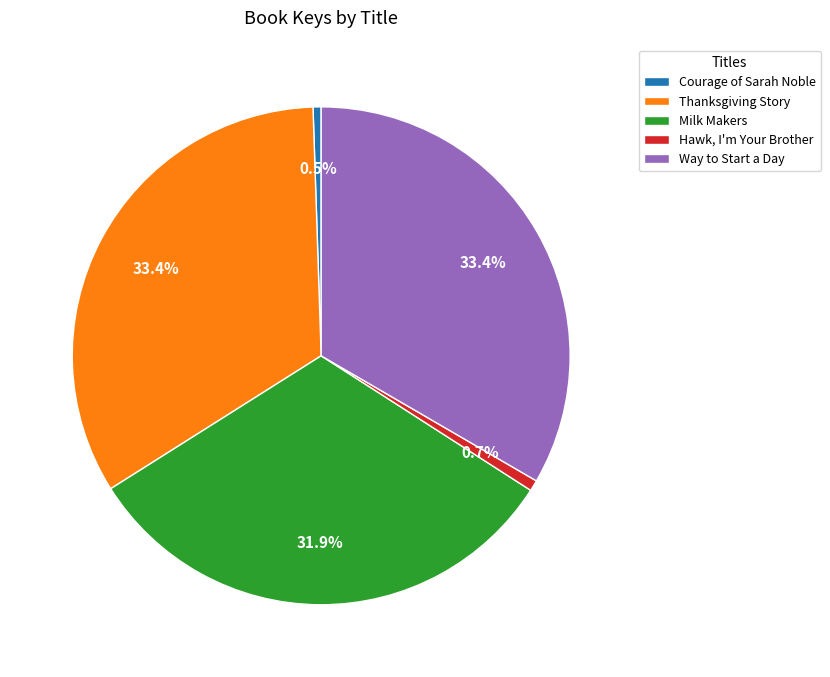

How many segments does this pie chart have?

5